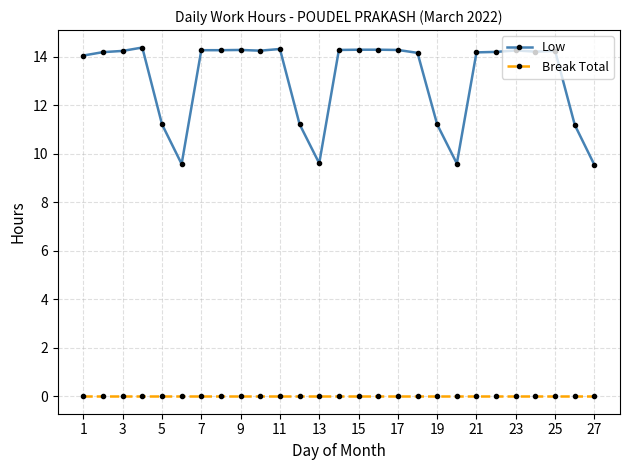

What is the sum of all Low values?

353.5